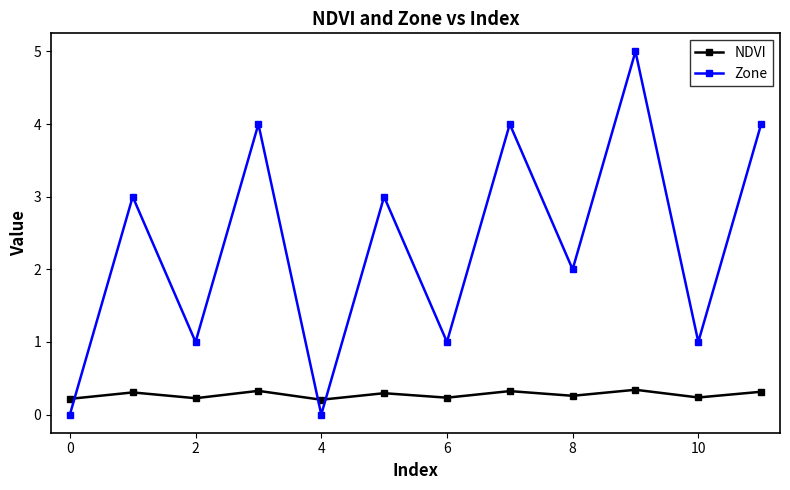

What is the highest value of the Zone series?

5.0